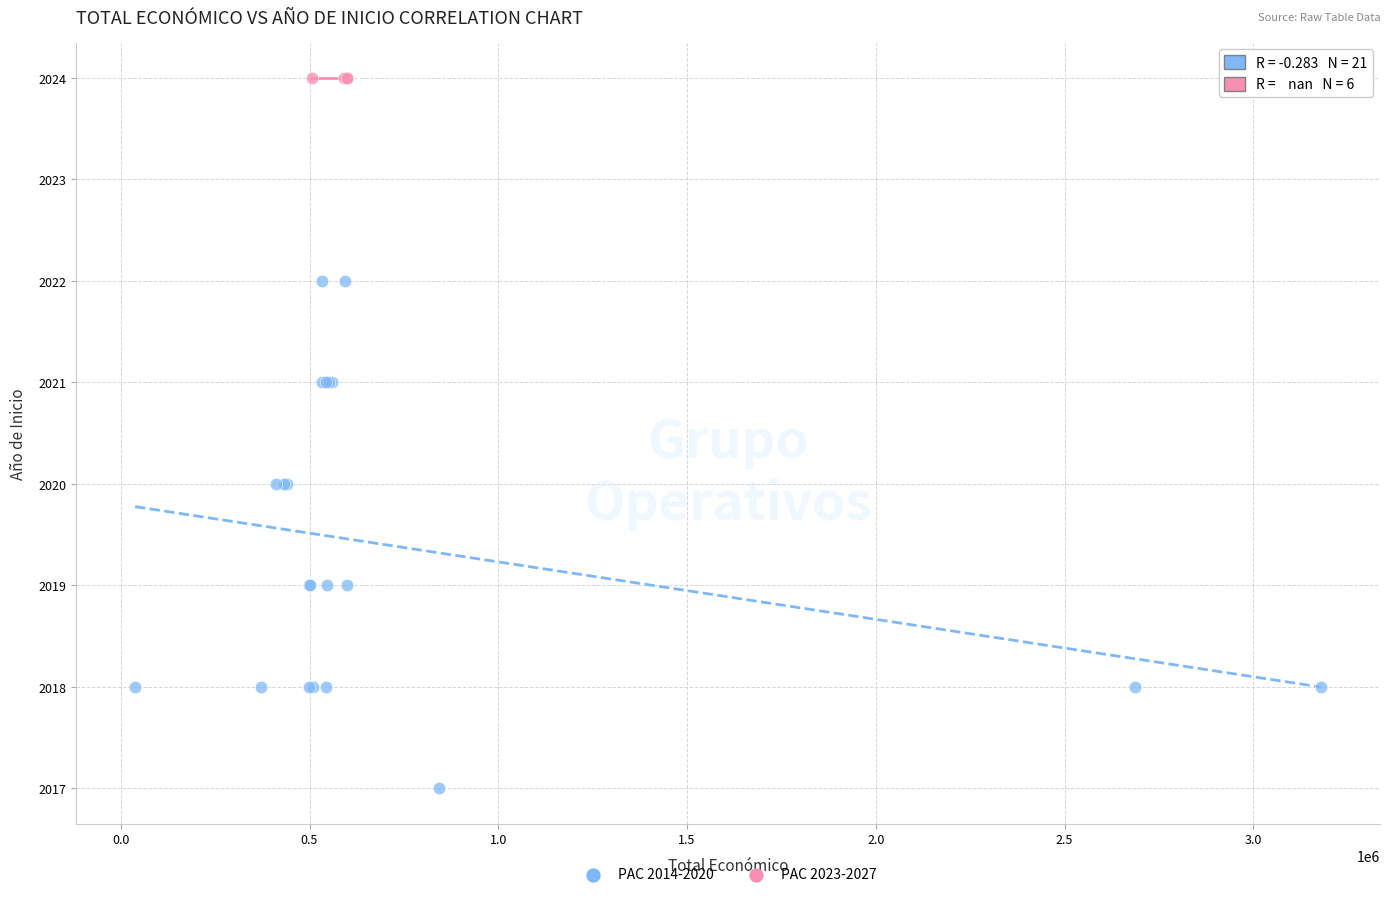

Which series reaches the maximum Y coordinate?

PAC 2023-2027